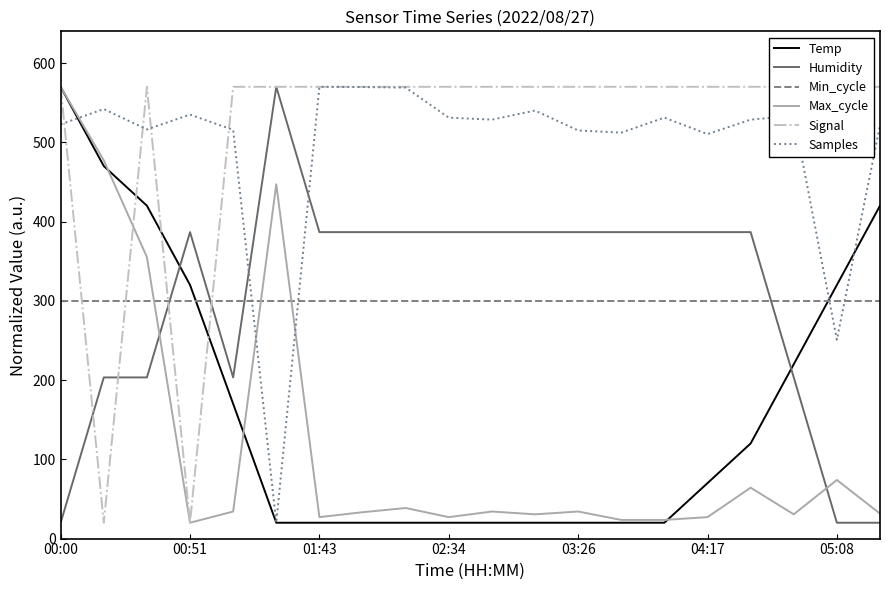

At which category is the sum across all series the highest?

00:00